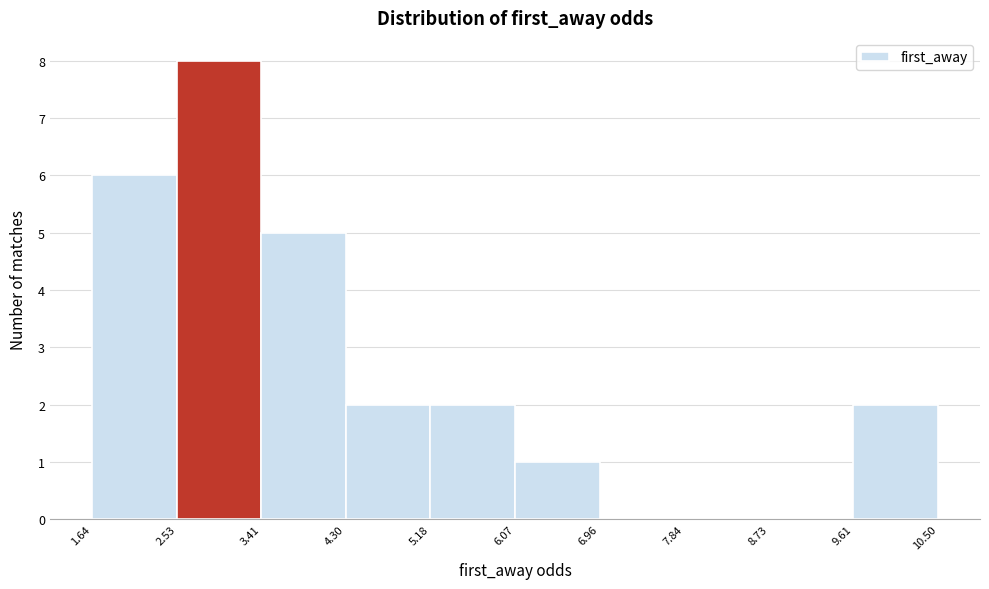

How tall is the bar that spans 6.07 to 6.96 on the x-axis? The values are not printed on the chart, so give them approximately, as read against the axis.

1